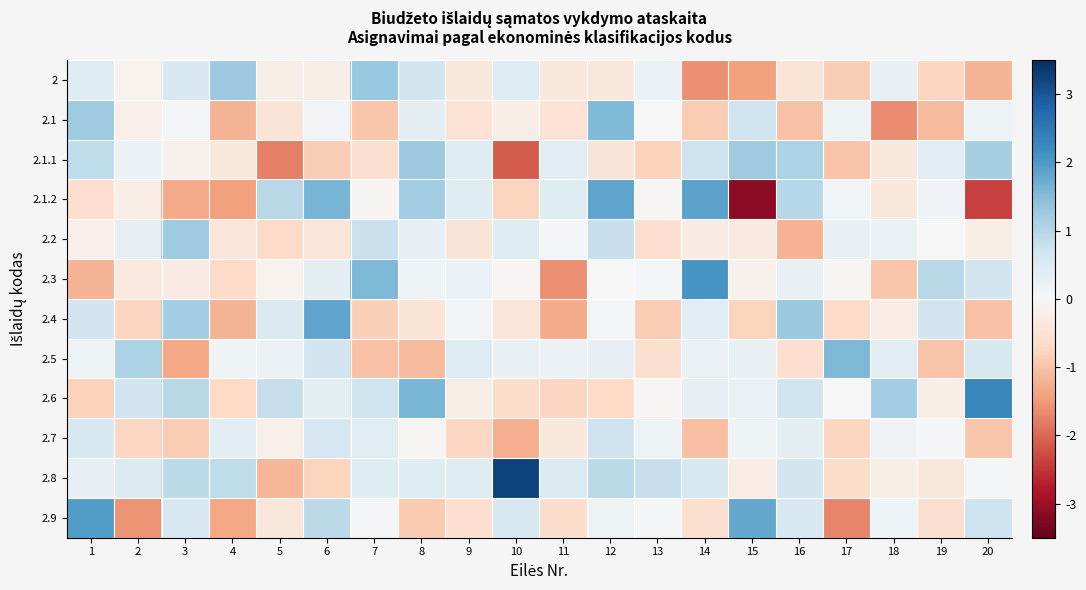

Reading right to left, list all the values displayed in this chart.

2: 20=-1.2	19=-0.8	18=0.3	17=-0.9	16=-0.5	15=-1.4	14=-1.6	13=0.2	12=-0.4	11=-0.4	10=0.5	9=-0.4	8=0.6	7=1.3	6=-0.2	5=-0.2	4=1.3	3=0.5	2=-0.1	1=0.4
2.1: 20=0.2	19=-1.1	18=-1.6	17=0.2	16=-1.0	15=0.7	14=-0.9	13=-0.0	12=1.6	11=-0.5	10=-0.2	9=-0.5	8=0.3	7=-1.0	6=0.1	5=-0.5	4=-1.2	3=0.1	2=-0.2	1=1.2
2.1.1: 20=1.2	19=0.4	18=-0.4	17=-1.0	16=1.1	15=1.2	14=0.7	13=-0.8	12=-0.5	11=0.4	10=-2.1	9=0.4	8=1.3	7=-0.6	6=-0.9	5=-1.8	4=-0.4	3=-0.1	2=0.2	1=0.9
2.1.2: 20=-2.4	19=0.1	18=-0.4	17=0.1	16=1.0	15=-3.1	14=1.9	13=-0.0	12=1.8	11=0.4	10=-0.8	9=0.4	8=1.2	7=-0.1	6=1.6	5=1.0	4=-1.4	3=-1.3	2=-0.2	1=-0.6
2.2: 20=-0.2	19=0.0	18=0.2	17=0.2	16=-1.2	15=-0.3	14=-0.3	13=-0.6	12=0.8	11=0.1	10=0.4	9=-0.4	8=0.3	7=0.8	6=-0.4	5=-0.7	4=-0.4	3=1.2	2=0.3	1=-0.2
2.3: 20=0.6	19=1.0	18=-1.0	17=-0.0	16=0.3	15=-0.2	14=2.1	13=0.1	12=-0.0	11=-1.6	10=-0.1	9=0.2	8=0.1	7=1.6	6=0.3	5=-0.1	4=-0.7	3=-0.3	2=-0.4	1=-1.2
2.4: 20=-1.0	19=0.7	18=-0.3	17=-0.7	16=1.3	15=-0.8	14=0.4	13=-0.9	12=0.1	11=-1.3	10=-0.4	9=0.1	8=-0.5	7=-0.8	6=1.8	5=0.5	4=-1.2	3=1.2	2=-0.8	1=0.7
2.5: 20=0.6	19=-1.0	18=0.4	17=1.6	16=-0.6	15=0.2	14=0.2	13=-0.6	12=0.3	11=0.2	10=0.2	9=0.4	8=-1.1	7=-1.0	6=0.7	5=0.2	4=0.2	3=-1.4	2=1.1	1=0.2
2.6: 20=2.3	19=-0.2	18=1.2	17=0.0	16=0.7	15=0.2	14=0.3	13=-0.1	12=-0.7	11=-0.7	10=-0.6	9=-0.2	8=1.6	7=0.7	6=0.3	5=0.8	4=-0.7	3=1.0	2=0.7	1=-0.8
2.7: 20=-1.0	19=0.0	18=0.1	17=-0.7	16=0.3	15=0.1	14=-1.0	13=0.2	12=0.7	11=-0.4	10=-1.3	9=-0.7	8=-0.1	7=0.4	6=0.6	5=-0.2	4=0.4	3=-0.9	2=-0.7	1=0.5
2.8: 20=0.1	19=-0.4	18=-0.2	17=-0.6	16=0.6	15=-0.3	14=0.5	13=0.8	12=1.0	11=0.5	10=3.2	9=0.4	8=0.4	7=0.4	6=-0.8	5=-1.2	4=0.9	3=0.9	2=0.5	1=0.3
2.9: 20=0.7	19=-0.6	18=0.2	17=-1.7	16=0.5	15=1.8	14=-0.5	13=0.0	12=0.2	11=-0.6	10=0.6	9=-0.6	8=-0.9	7=0.1	6=0.9	5=-0.4	4=-1.4	3=0.6	2=-1.6	1=1.9